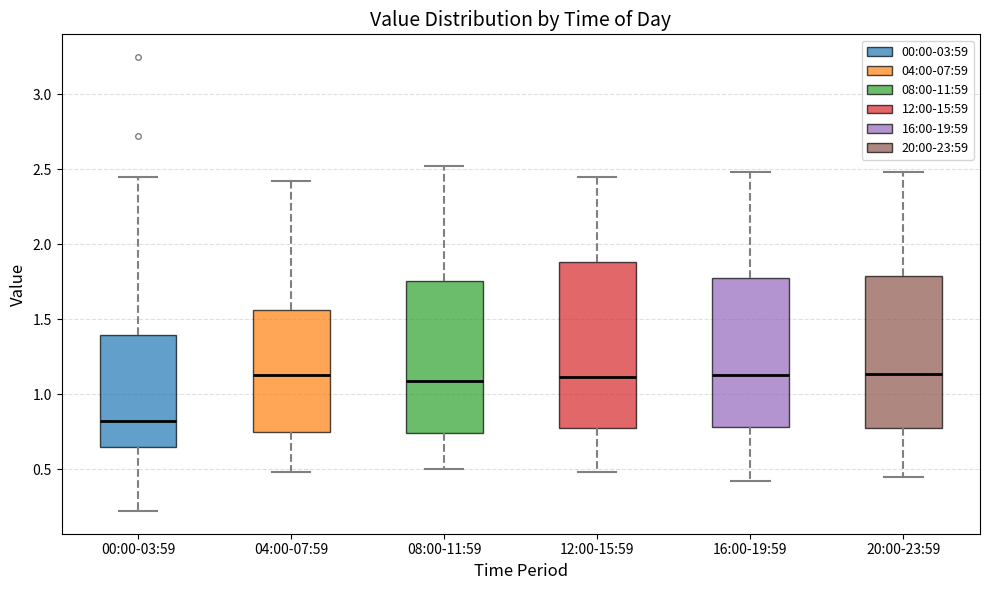

Reading left to right, transcribe this box plot: for each box, give where its median line is, the range the box spans, and where its two whiskers end, as read against the y-axis. The values are not printed on the chart, so give them approximately, as read against the axis.

00:00-03:59: median 0.80, box 0.65 to 1.40, whiskers 0.20 to 2.45
04:00-07:59: median 1.15, box 0.75 to 1.55, whiskers 0.50 to 2.40
08:00-11:59: median 1.10, box 0.75 to 1.75, whiskers 0.50 to 2.50
12:00-15:59: median 1.10, box 0.75 to 1.90, whiskers 0.50 to 2.45
16:00-19:59: median 1.15, box 0.80 to 1.80, whiskers 0.40 to 2.50
20:00-23:59: median 1.15, box 0.75 to 1.80, whiskers 0.45 to 2.50